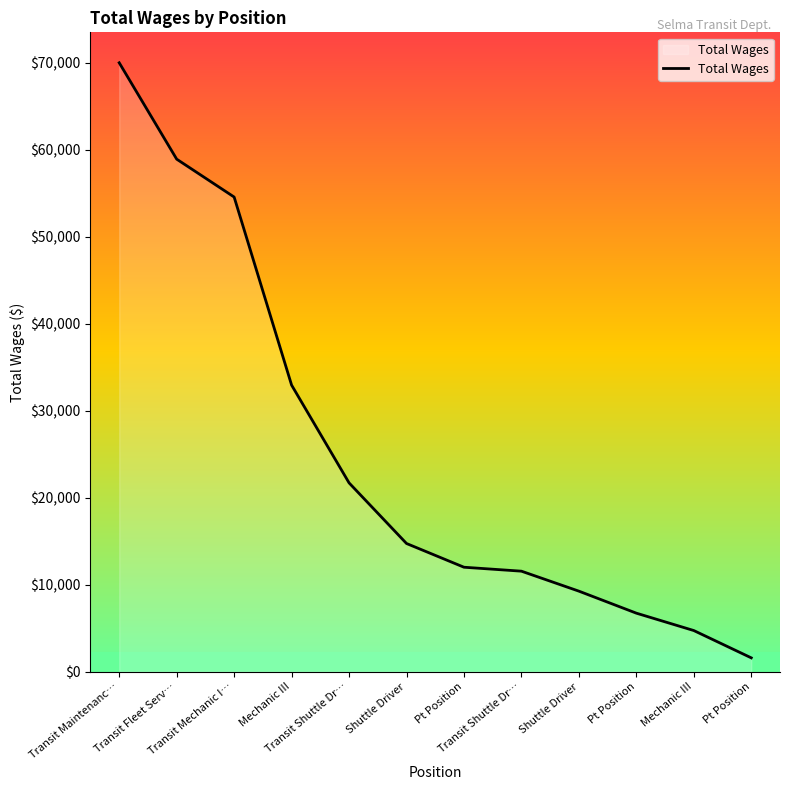

What is the change in value from Transit Shuttle Dr… to Shuttle Driver?

-6968